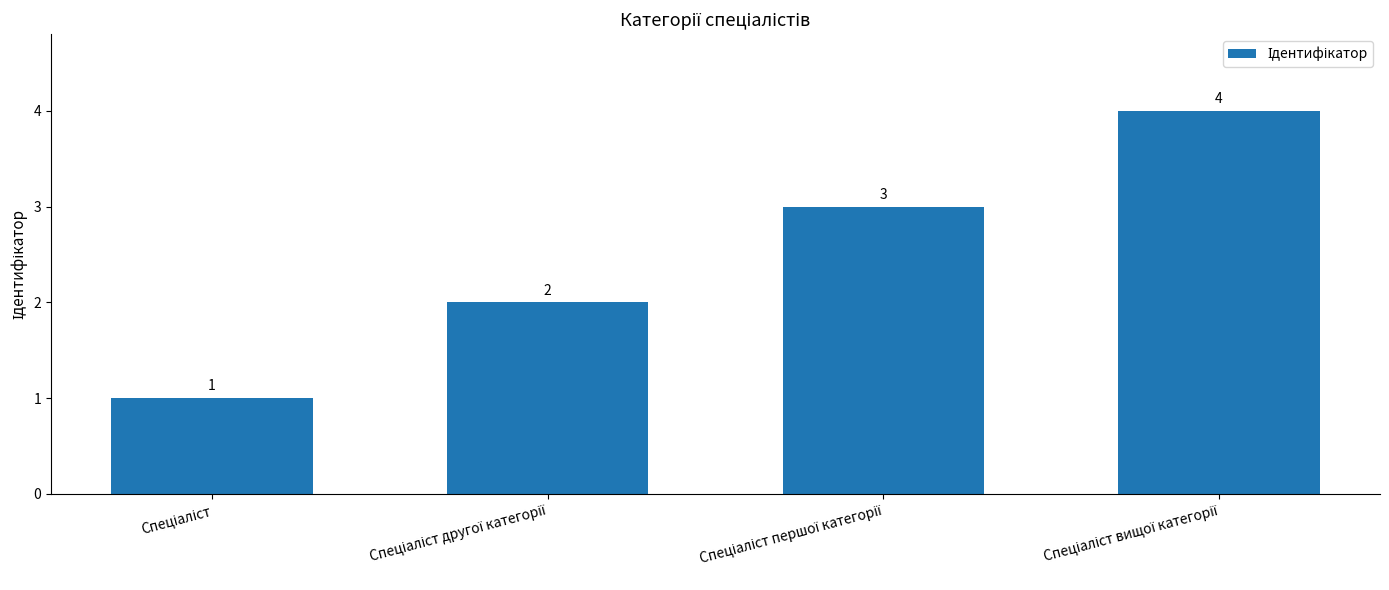

What is the maximum value shown in the chart?

4